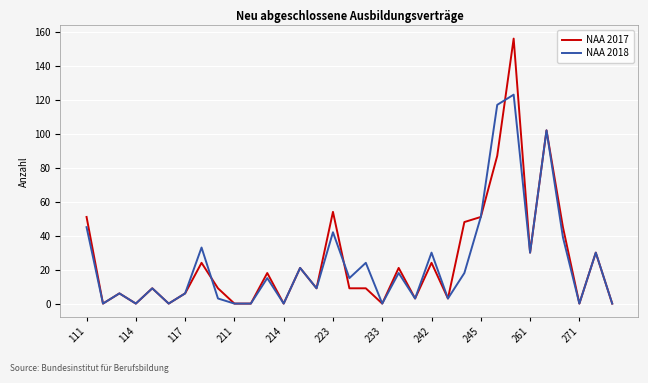

True or false: NAA 2017 and NAA 2018 intersect in this chart.

True